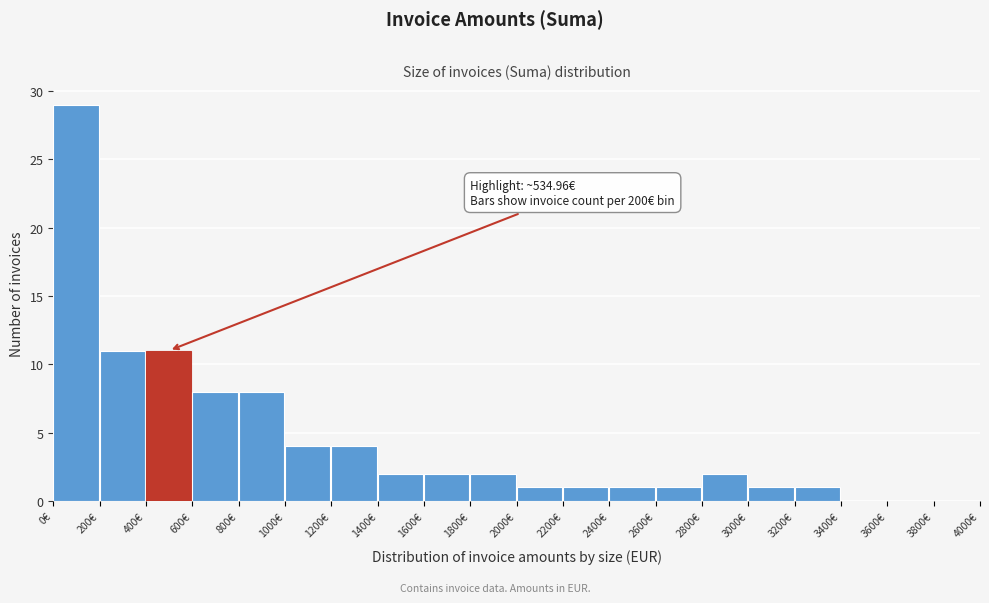

Which range on the x-axis has the tallest bar?

0 to 200